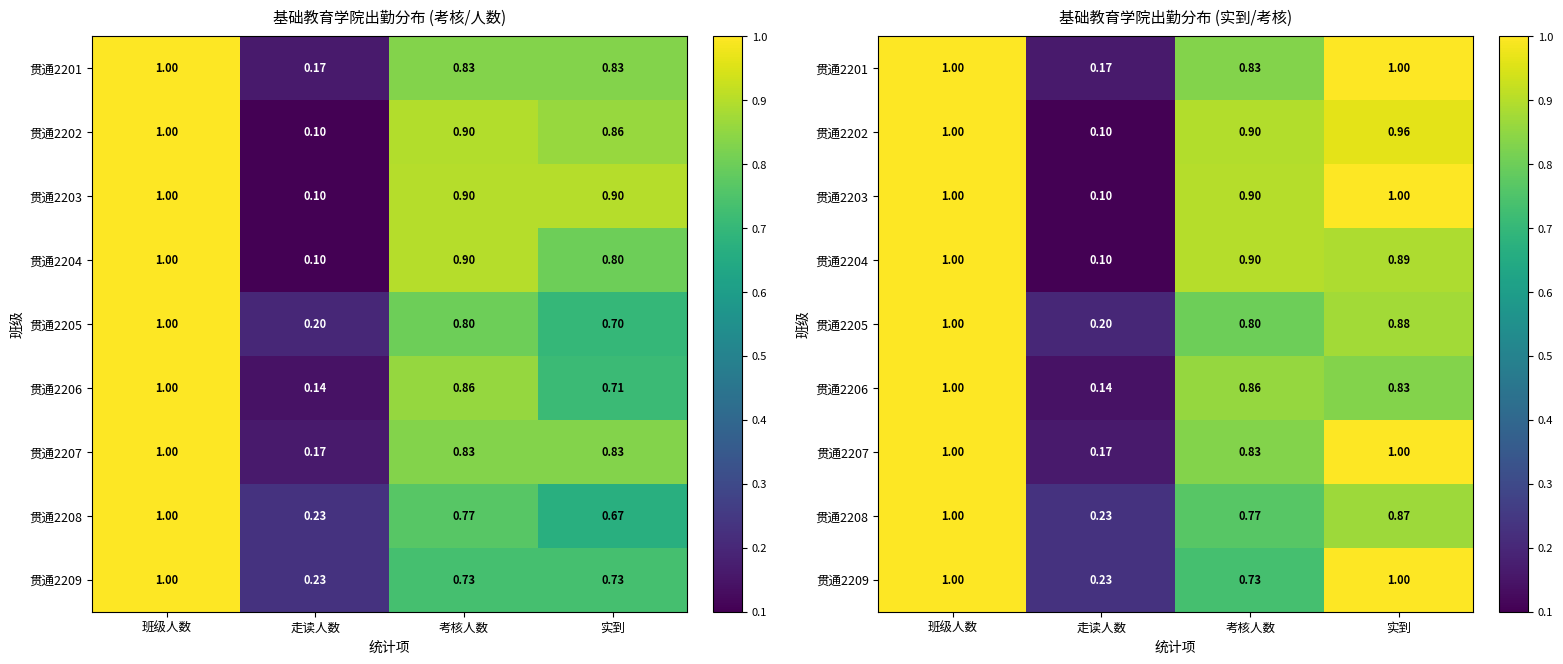

What is the difference between the highest and lowest values at 实到?

0.2